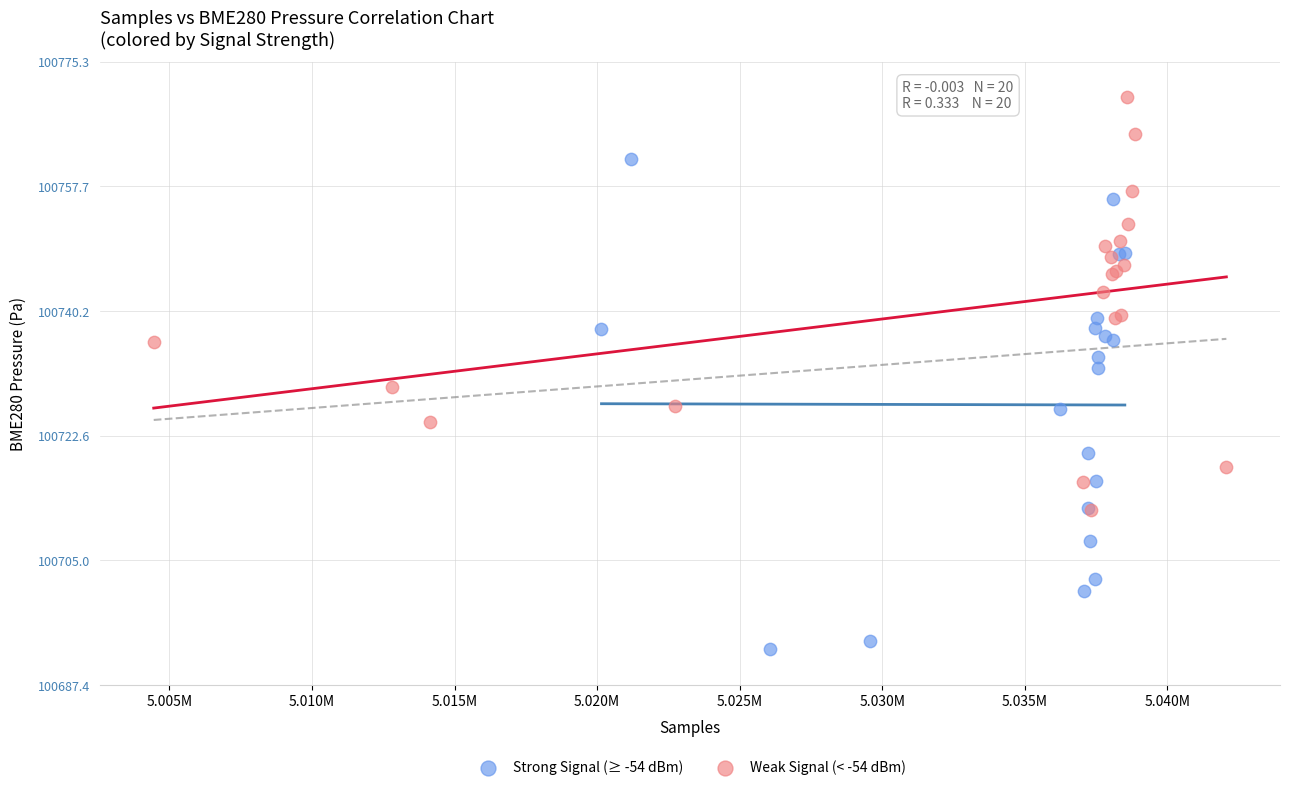

Which series contains the lowest Y value?

Strong Signal (≥ -54 dBm)